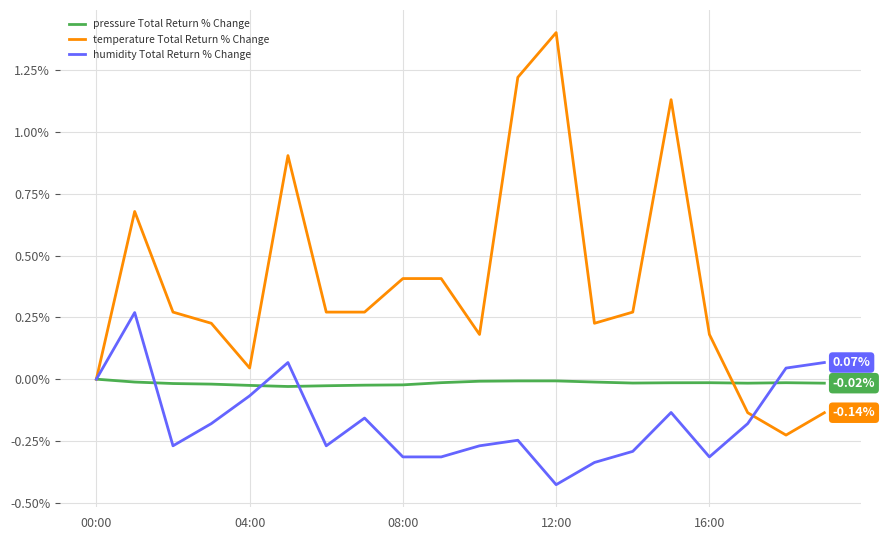

Which series has the largest range (max minus min)?

temperature Total Return % Change